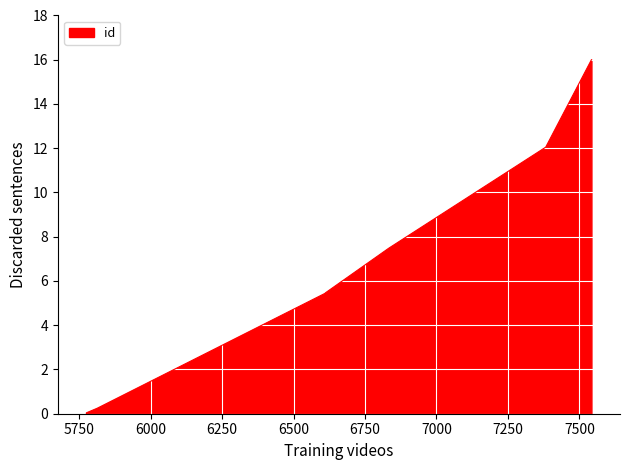

What is the difference between the values at 6611 and 7542?

10.6